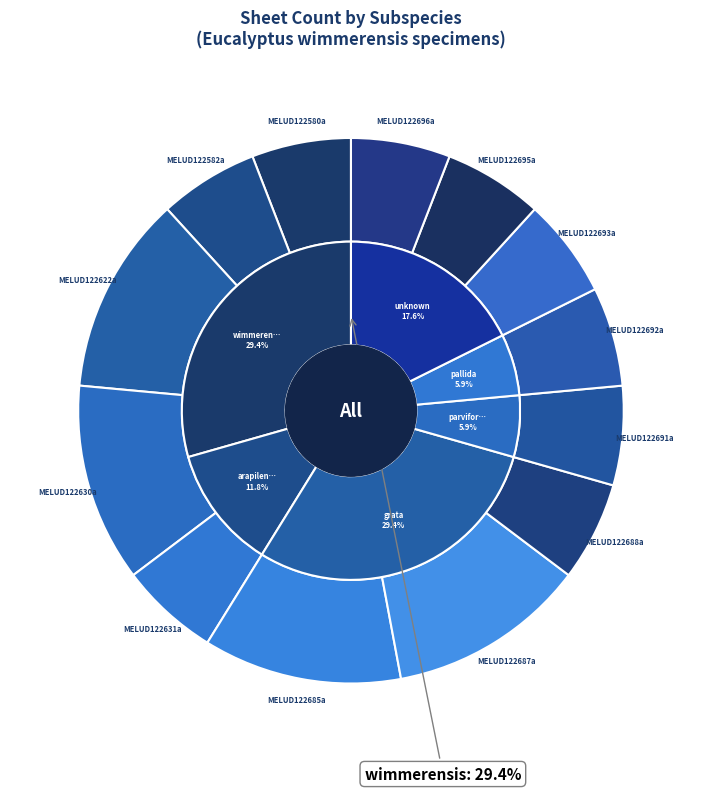

Which category has the smallest portion of the pie?

MELUD122580a